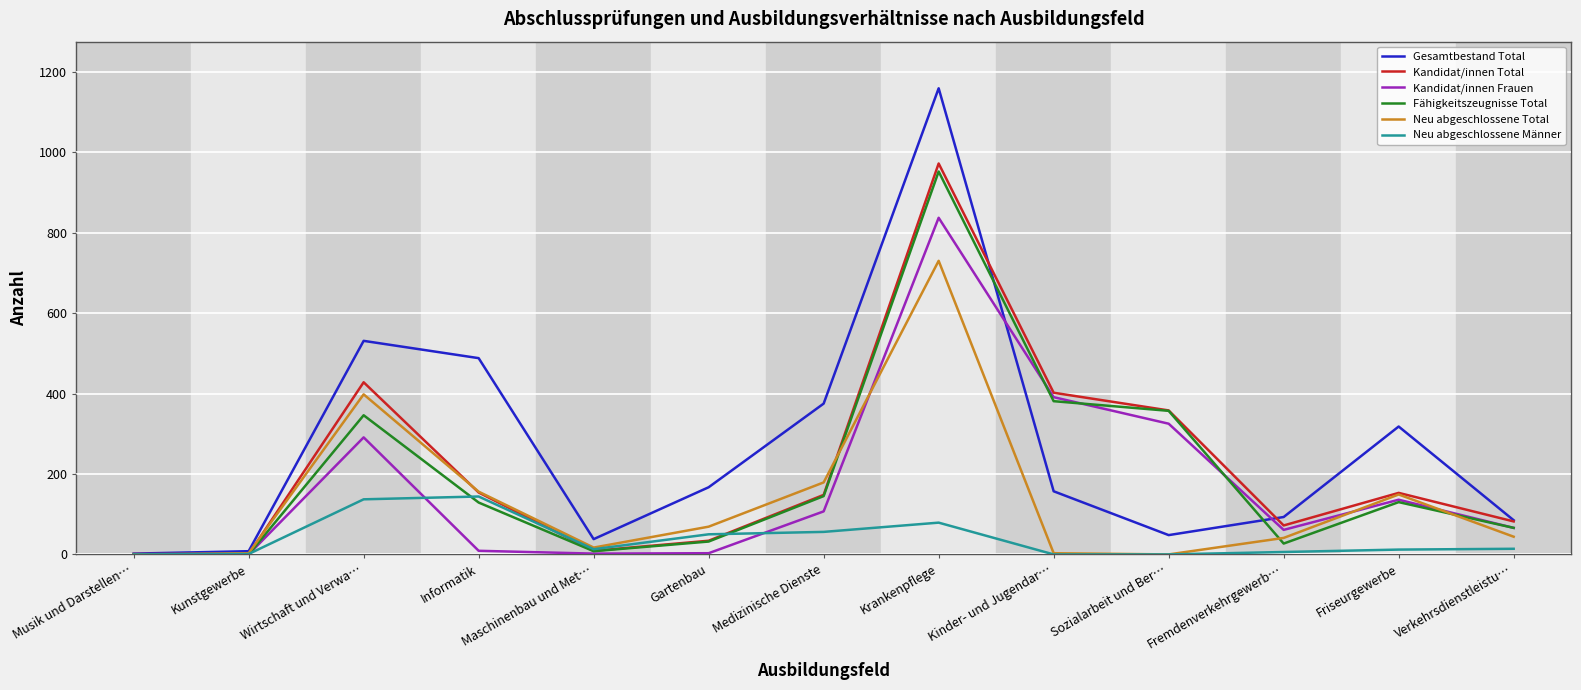

The value of Kandidat/innen Frauen at Kunstgewerbe is 0. True or false?

True